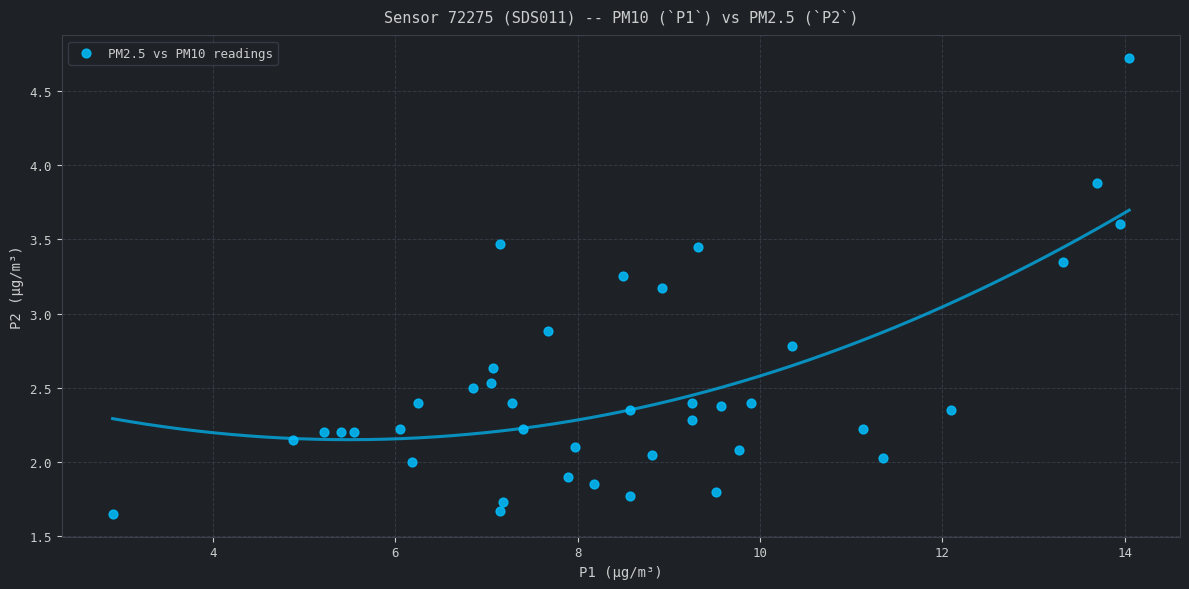

What Y value in the scatter plot is closest to 3?

2.9